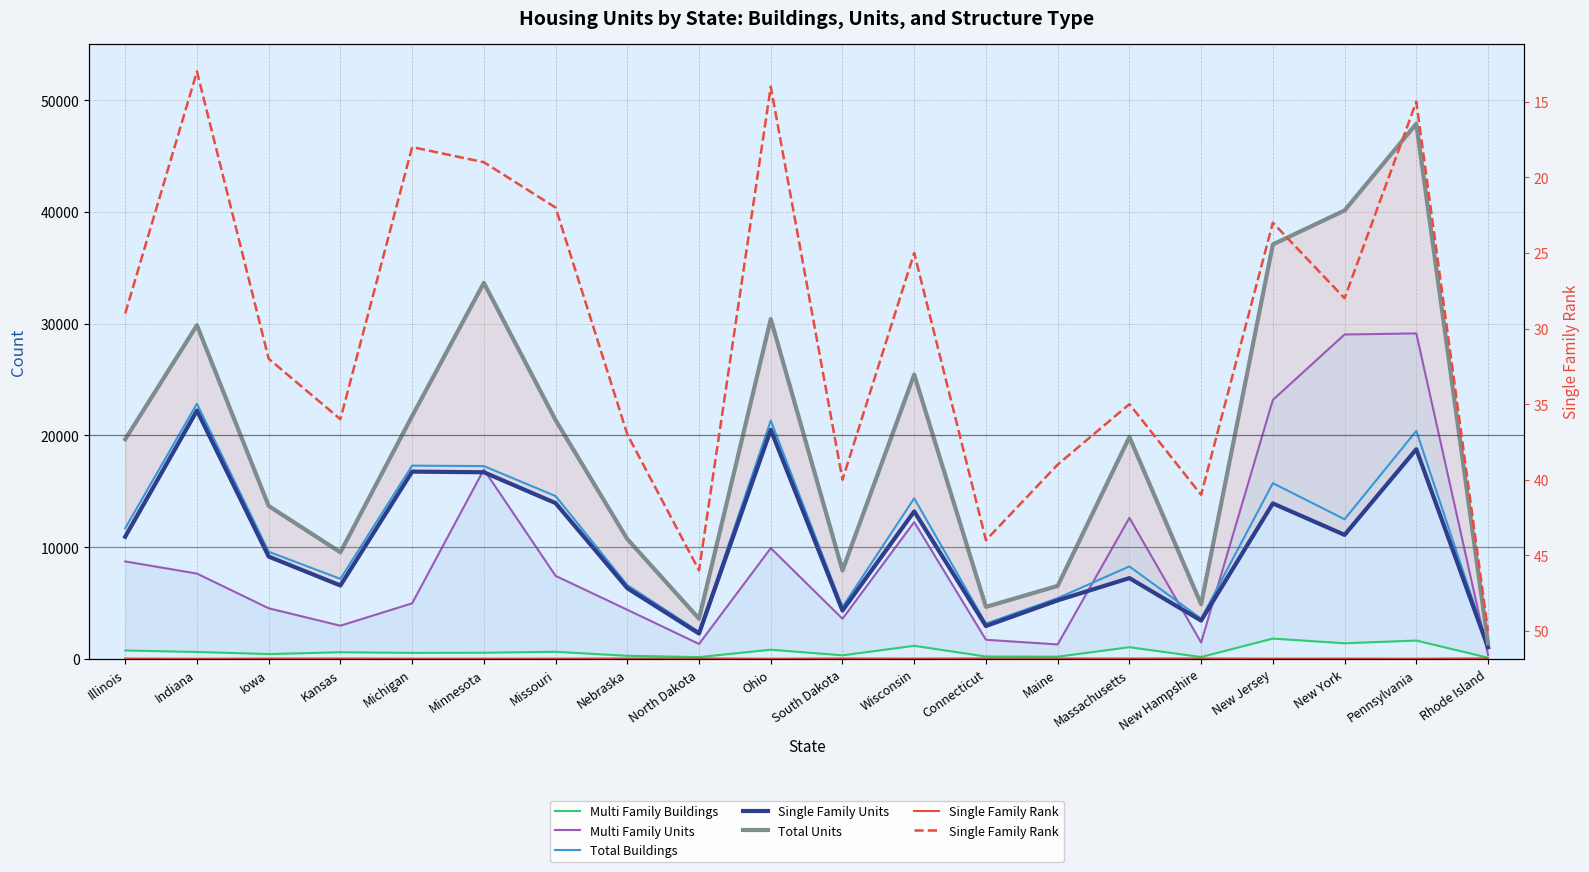

Which category has the lowest value in the Total Units series?

Rhode Island